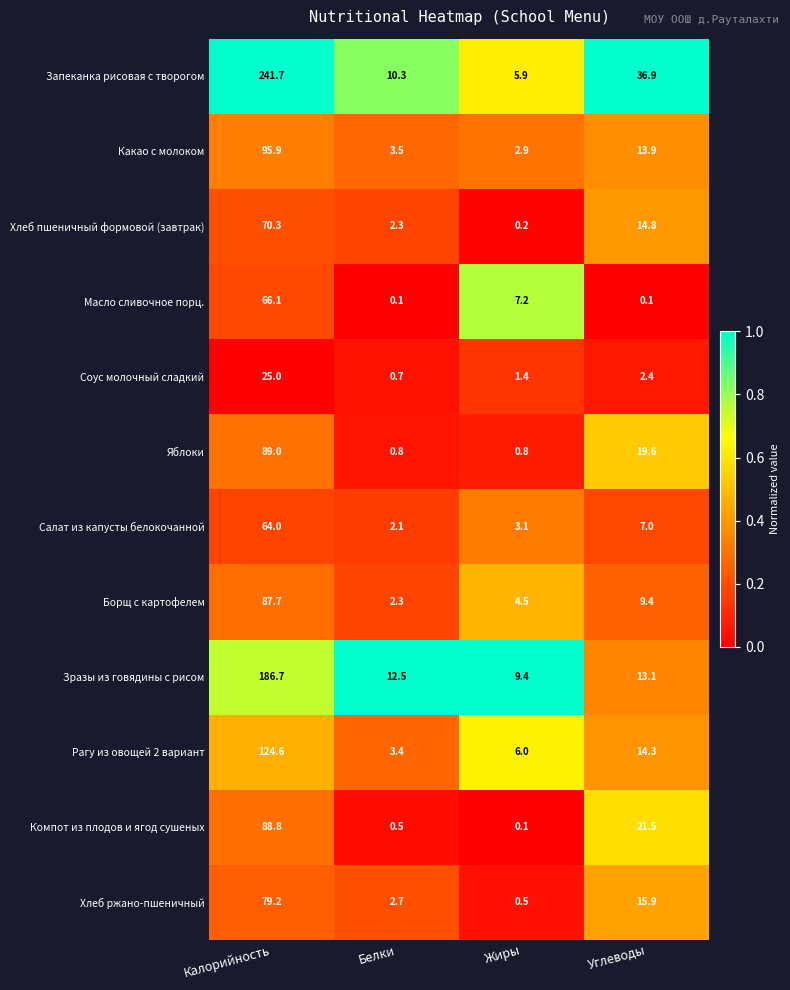

What value does the Запеканка рисовая с творогом series have at Углеводы?

36.9